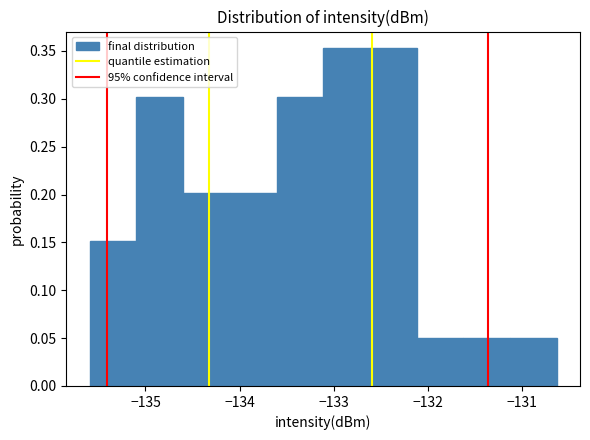

How tall is the bar that spans -132.6 to -132.1 on the x-axis? Neither the bar edges nor the heights are printed on the chart, so give them approximately, as read against the axes.

0.355